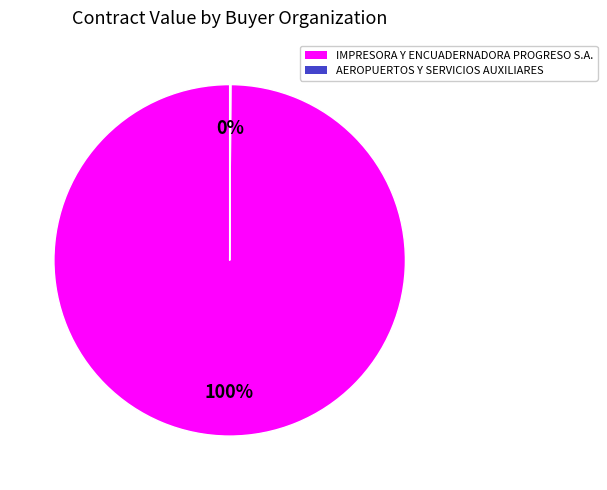

To the nearest percent, what is the difference between the largest and smallest slice percentages?

100%